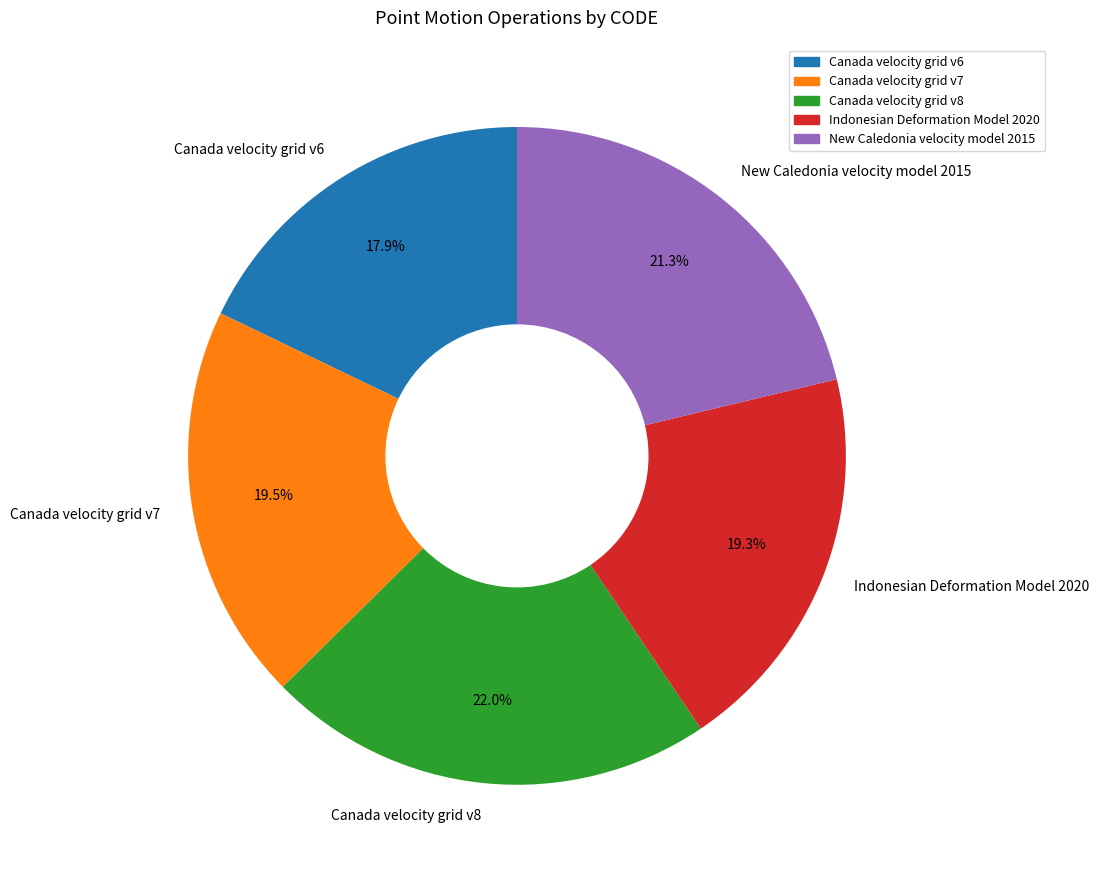

Which has a higher value, Canada velocity grid v6 or Canada velocity grid v7?

Canada velocity grid v7